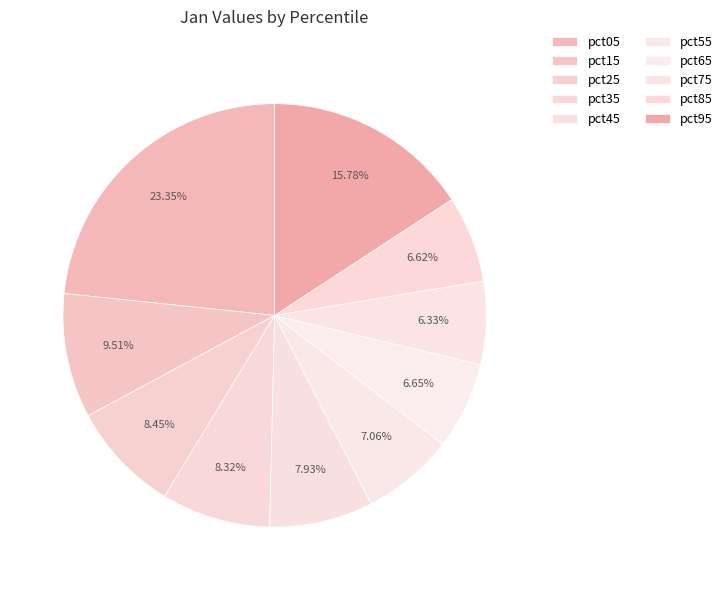

How many slices are in this pie chart?

10